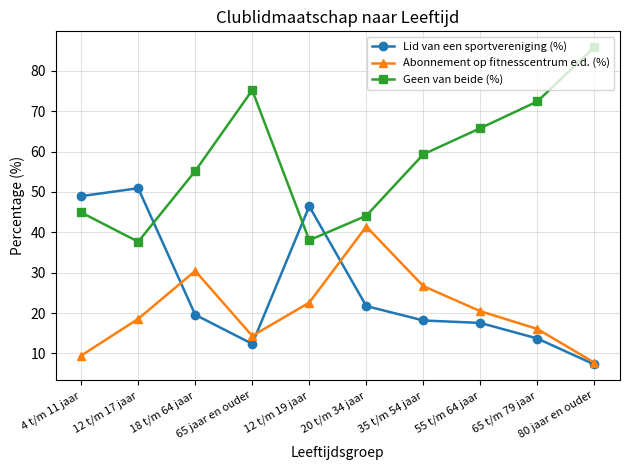

At how many categories does at least one series exceed 36?

10